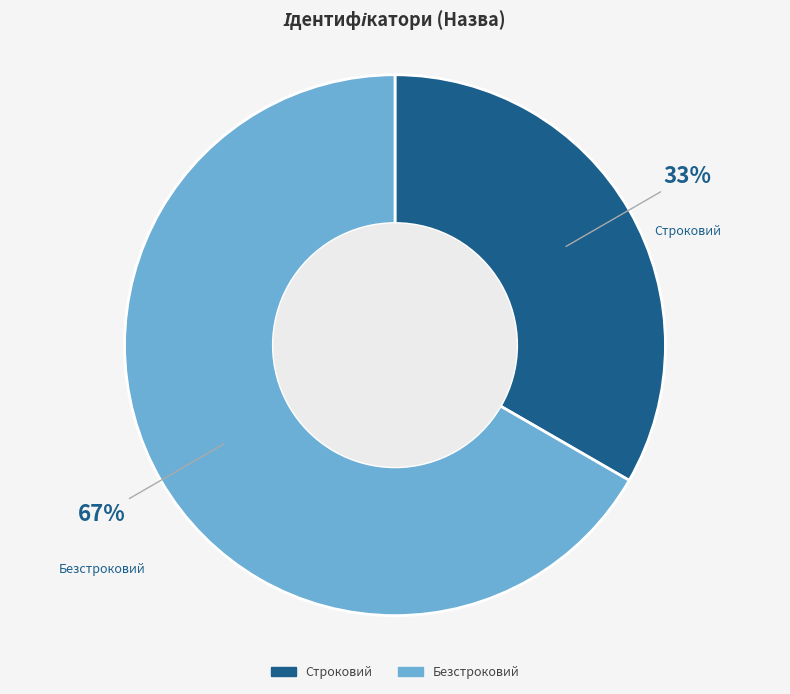

Which has a higher value, Безстроковий or Строковий?

Безстроковий